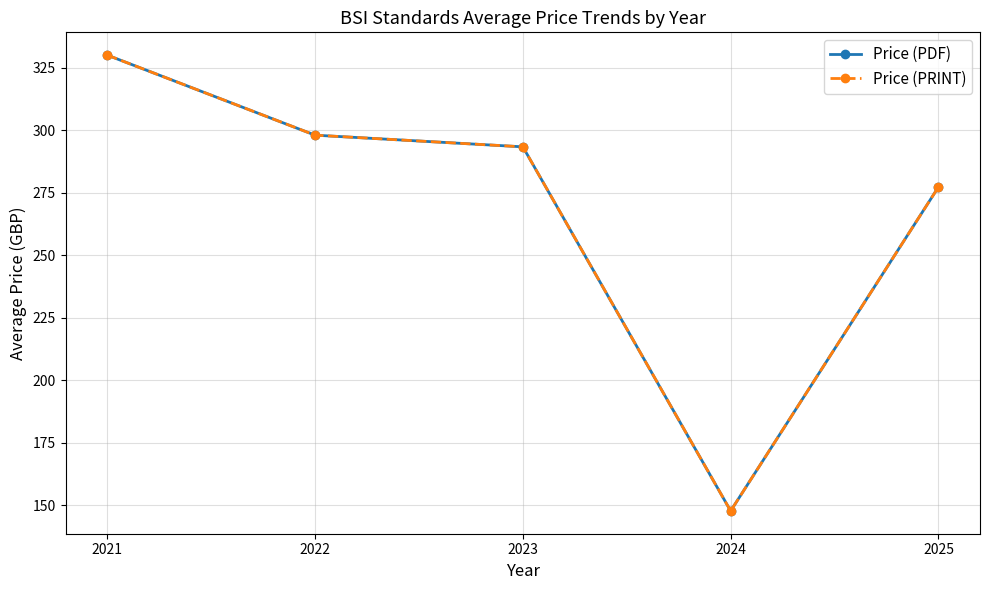

Is this an area chart (filled region under the line)?

No